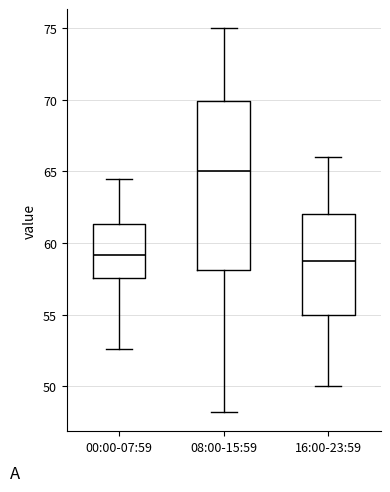

Where is the upper edge of the box for 00:00-07:59 on the y-axis? The values are not printed on the chart, so give them approximately, as read against the axis.

61.5